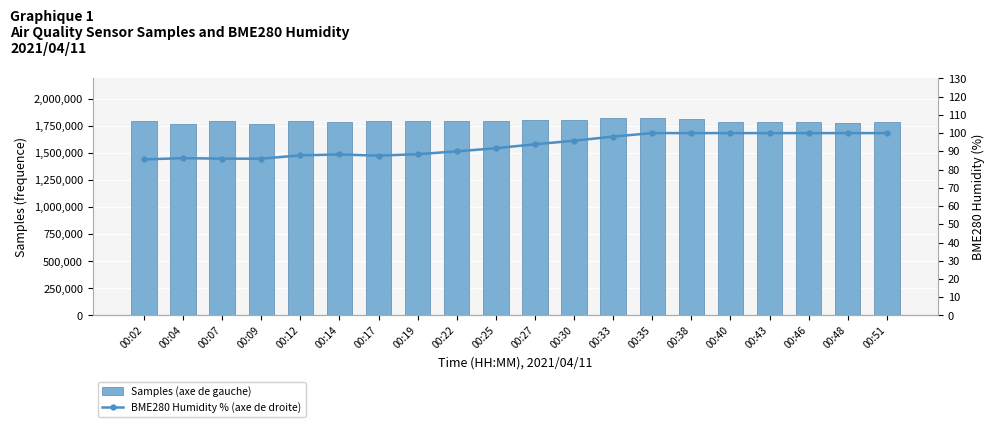

At which label is BME280 Humidity % (axe de droite) closest to 92?

00:25